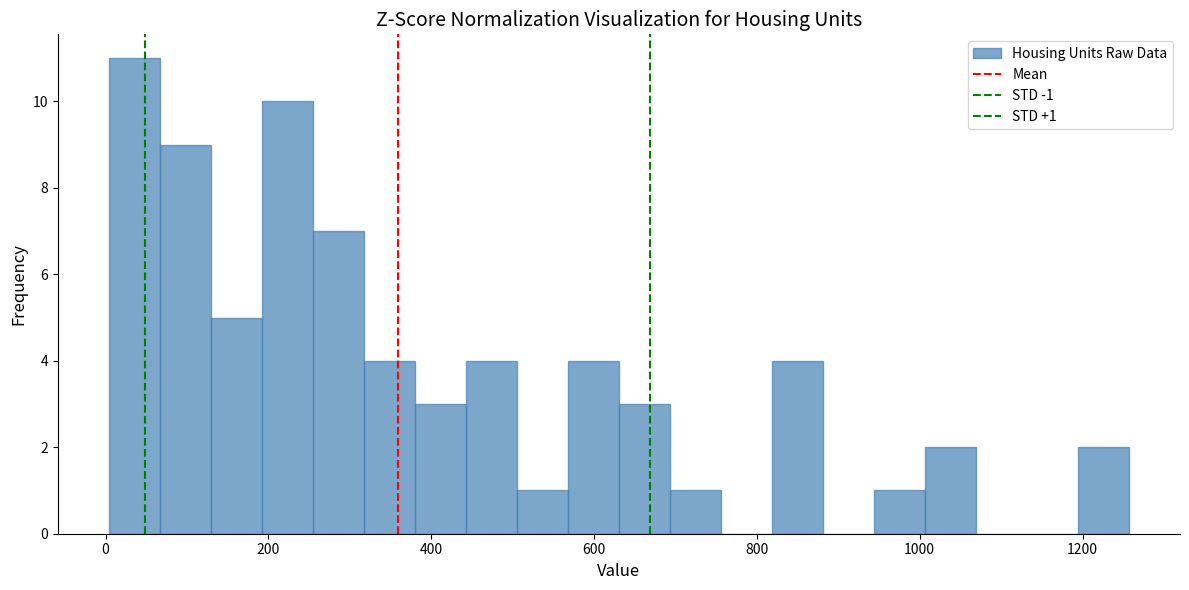

Around what value on the x-axis is the tallest bar? Give the approximate position of its centre, as read against the axis.

40